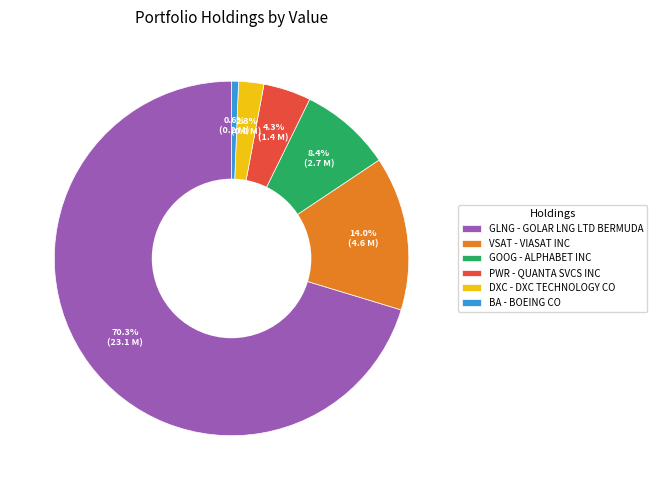

Which slice represents more than half of the pie?

GLNG - GOLAR LNG LTD BERMUDA